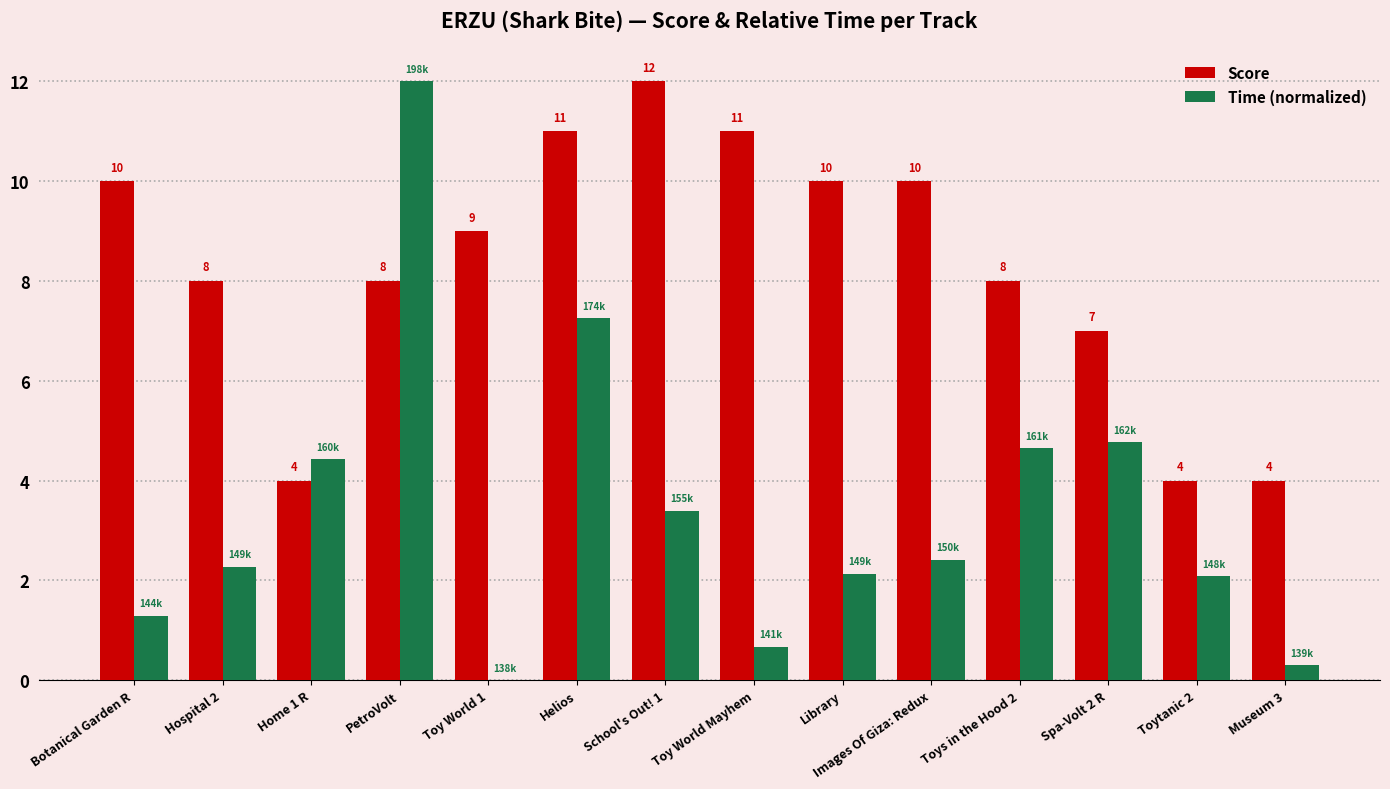

What is the approximate value of Time (normalized) at School's Out! 1?

3.4